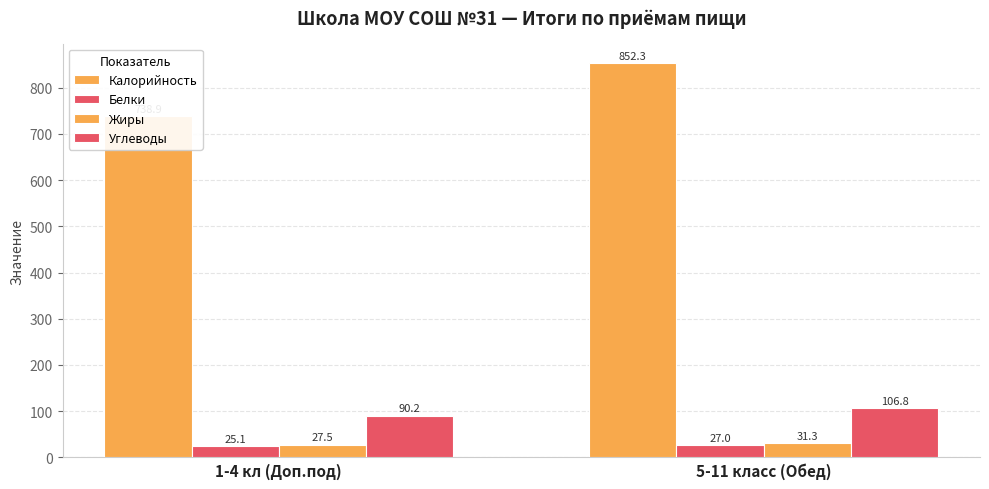

What is the spread (max minus min) of values at 1-4 кл (Доп.под)?

713.7